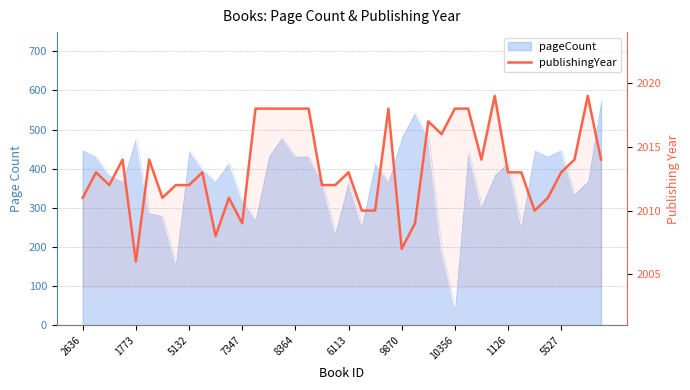

What is the ratio of the value at 30 to the value at 10?

1.0